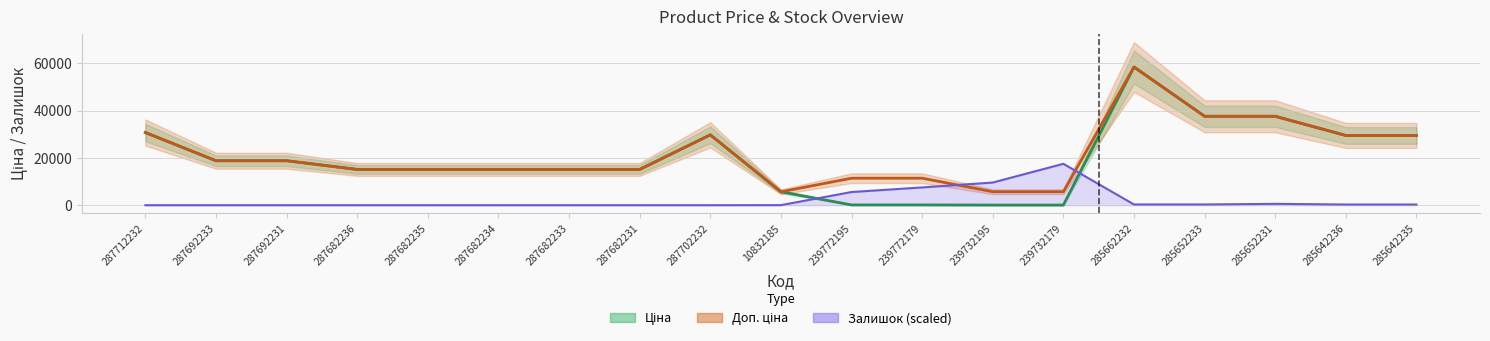

Between 287682234 and 287702232, which series saw the biggest shift?

Ціна